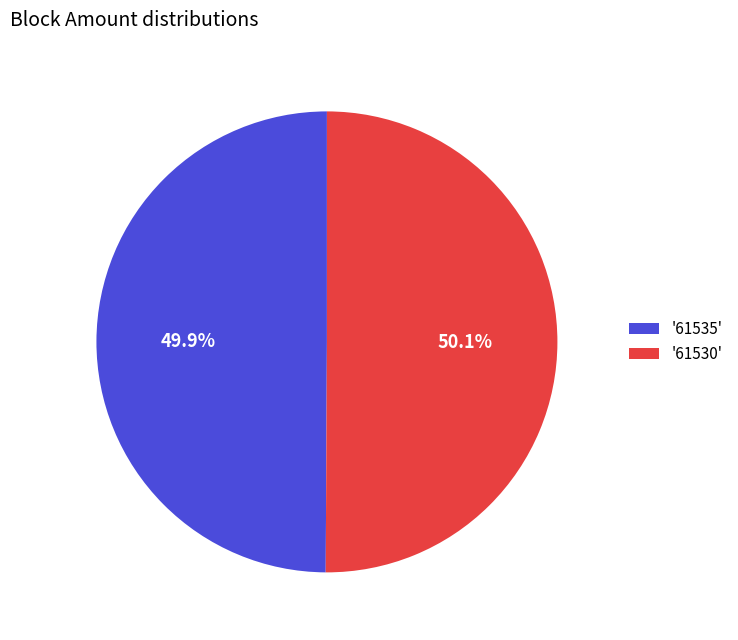

Is there any slice that represents more than half of the pie?

Yes